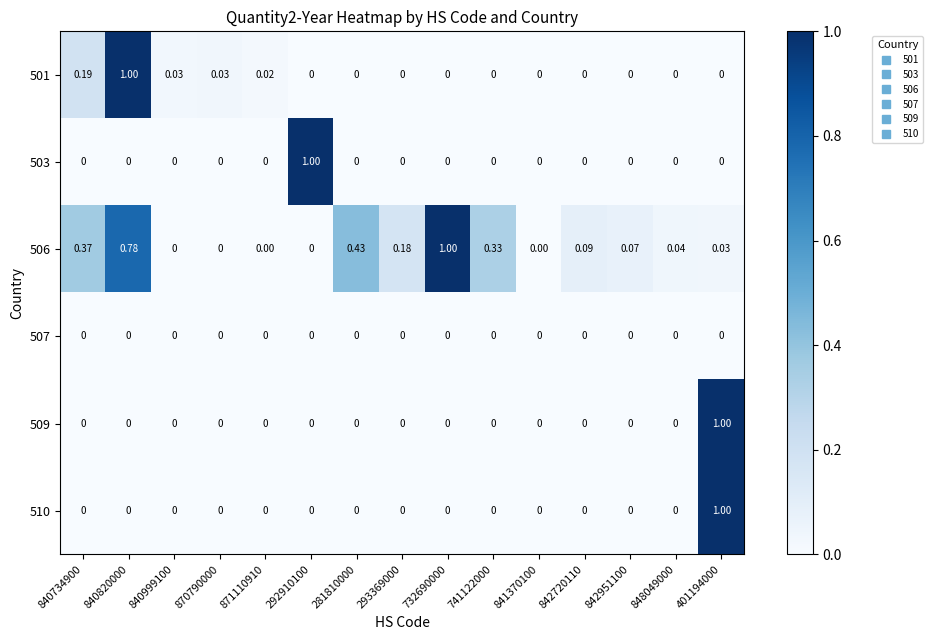

Which category has the lowest value across all series?

292910100